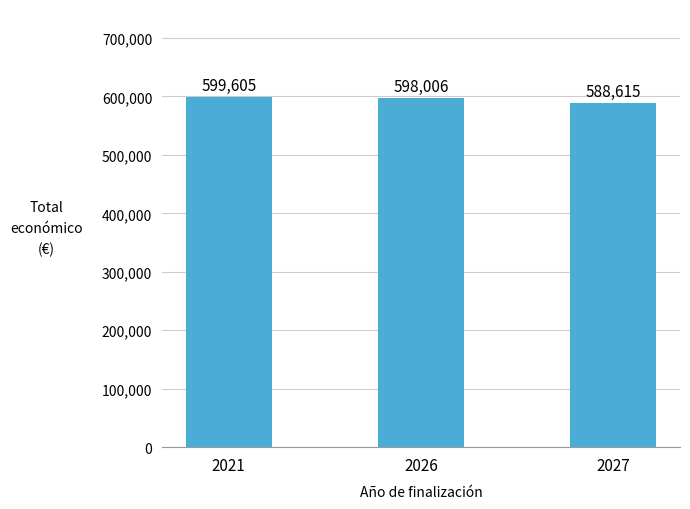

What is the value of the 2nd bar from the left?

598006